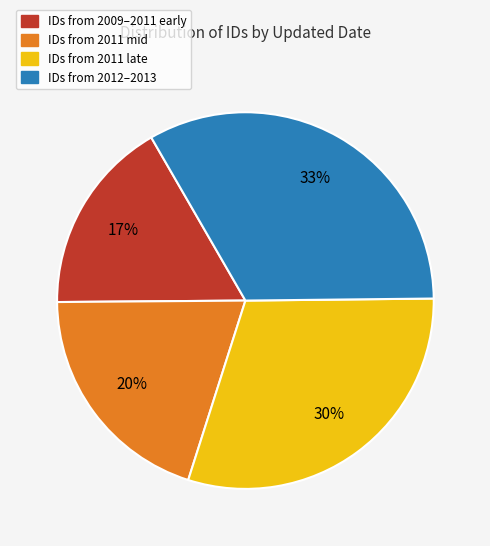

Does any single category account for the majority?

No